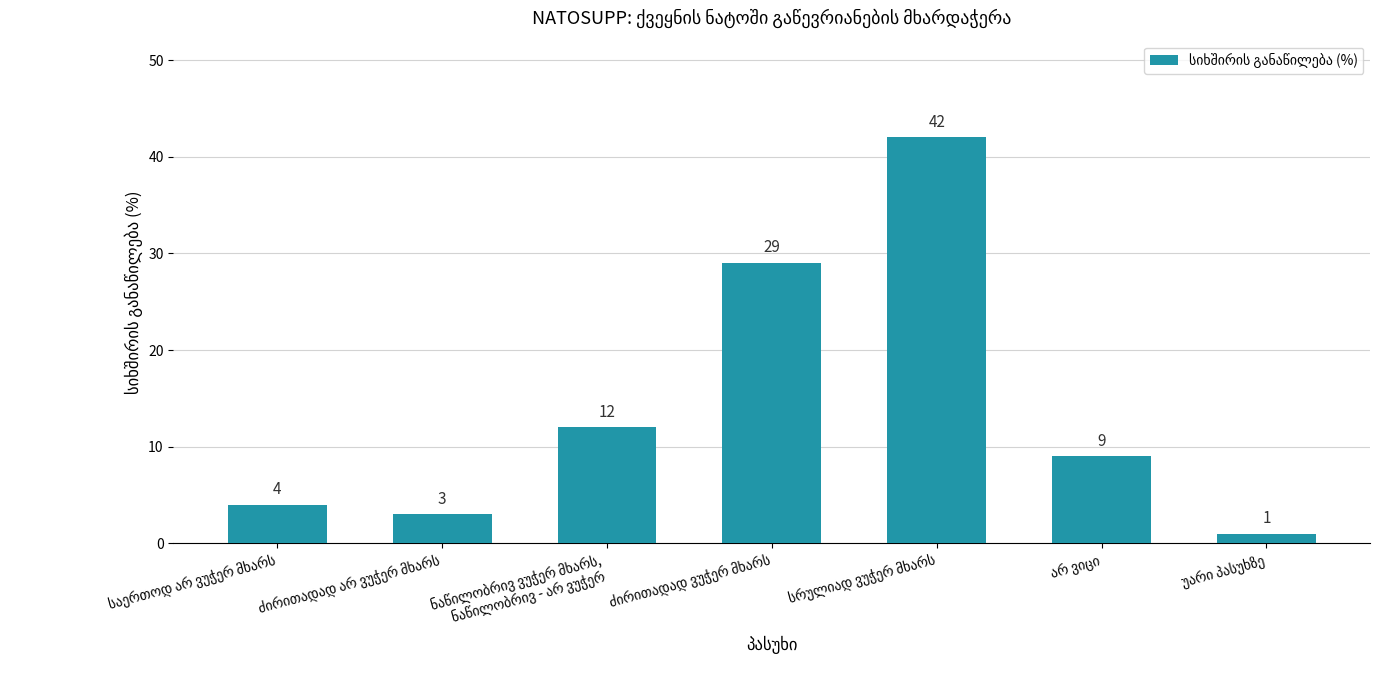

What is the sum of all values?

100